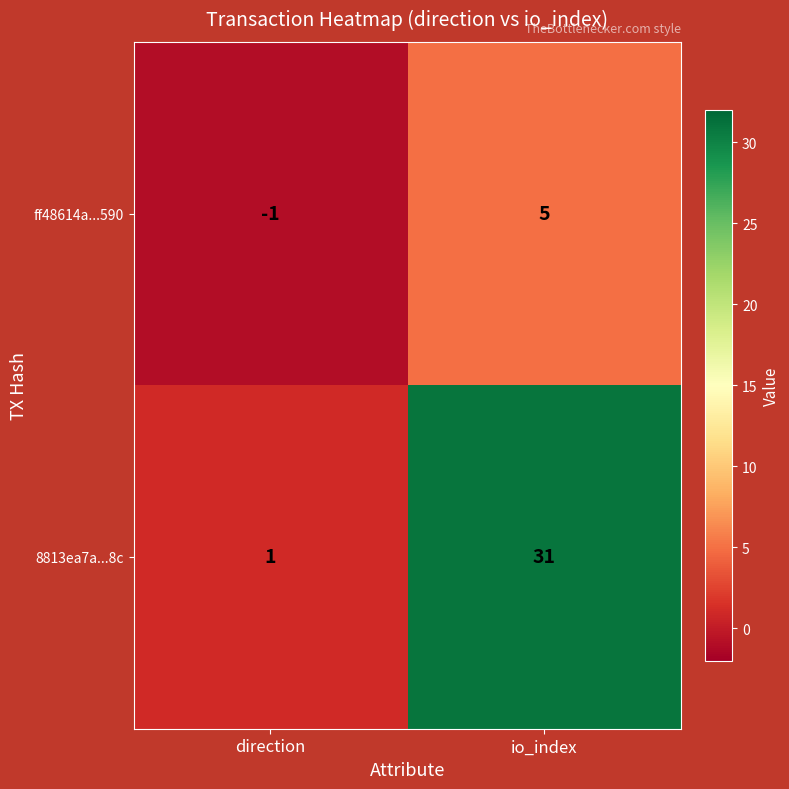

Which series has the largest range (max minus min)?

8813ea7a...8c